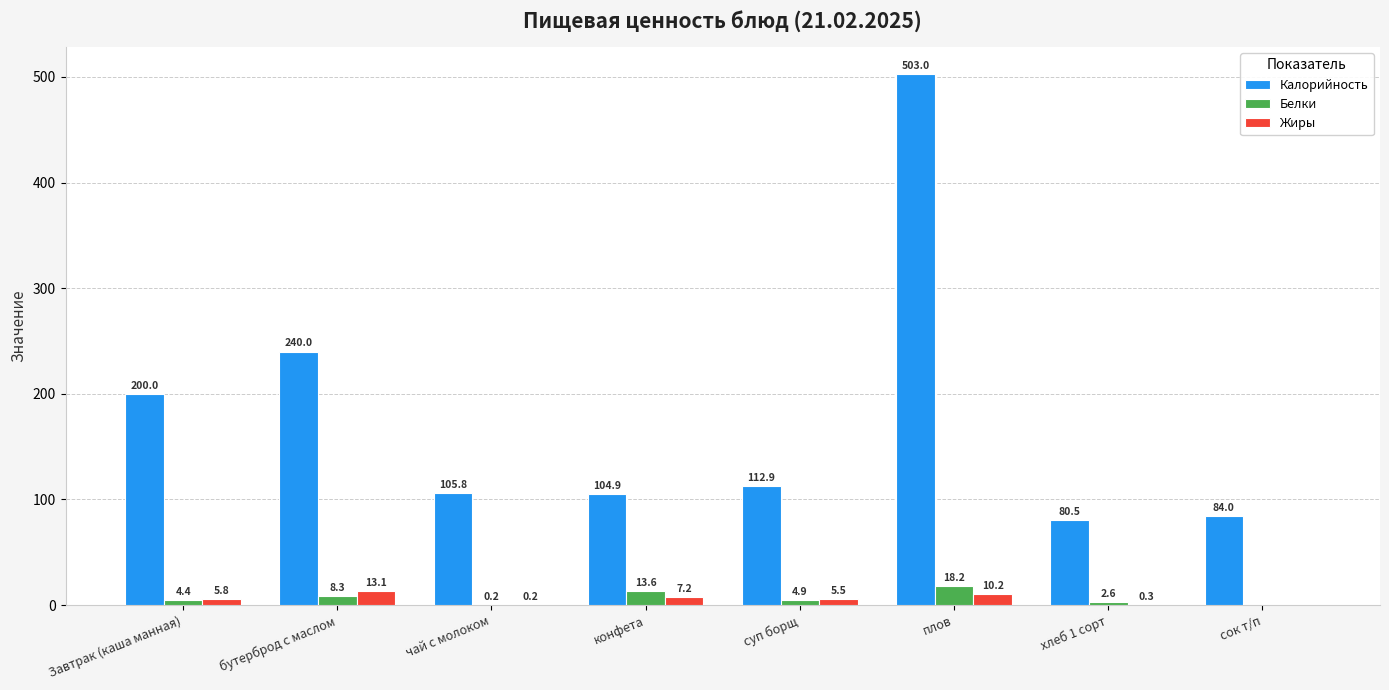

Are the bars horizontal?

No